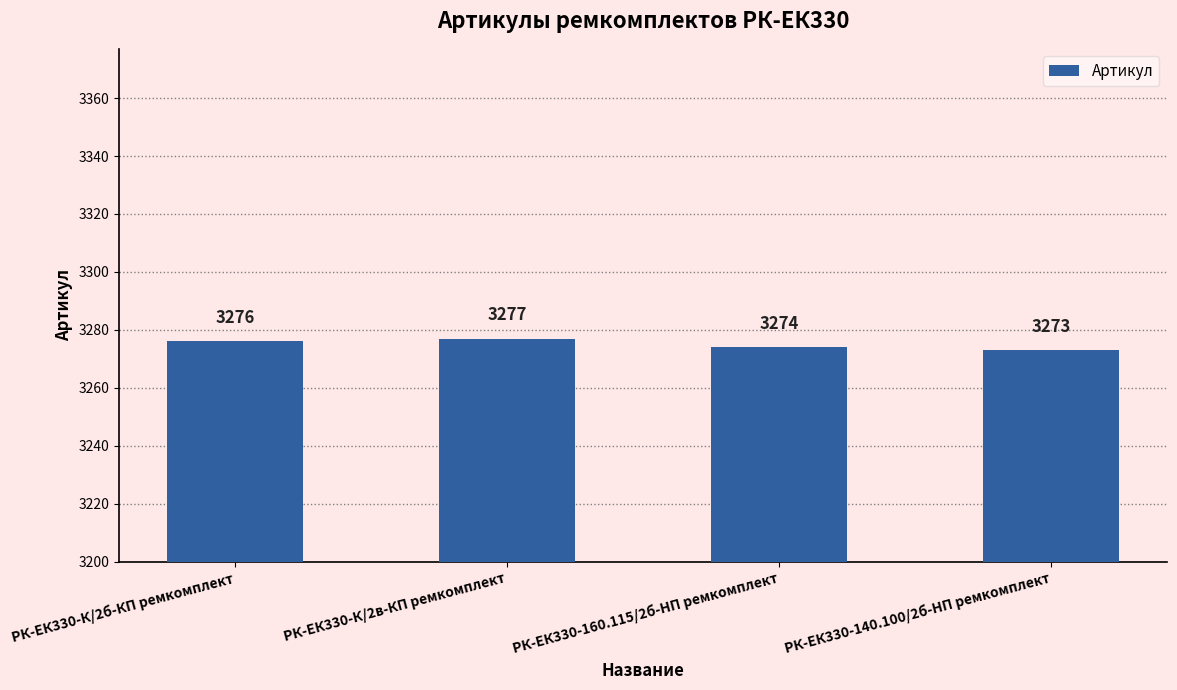

Reading right to left, transcribe all the data shown in this chart.

РК-ЕК330-140.100/2б-HП ремкомплект=3273	РК-ЕК330-160.115/2б-HП ремкомплект=3274	РК-ЕК330-К/2в-КП ремкомплект=3277	РК-ЕК330-К/2б-КП ремкомплект=3276